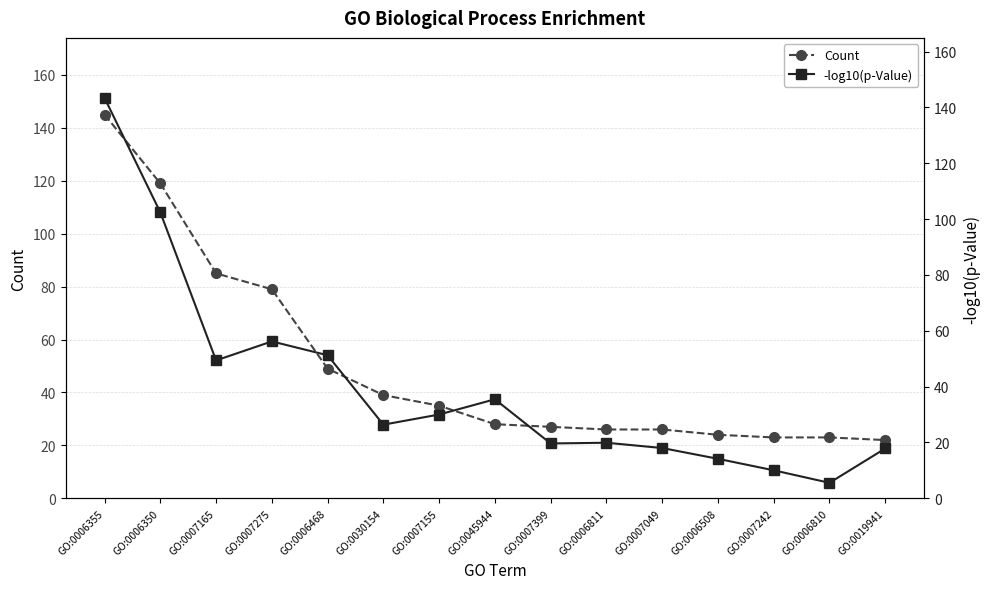

Which category has the highest value across all series?

GO:0006355